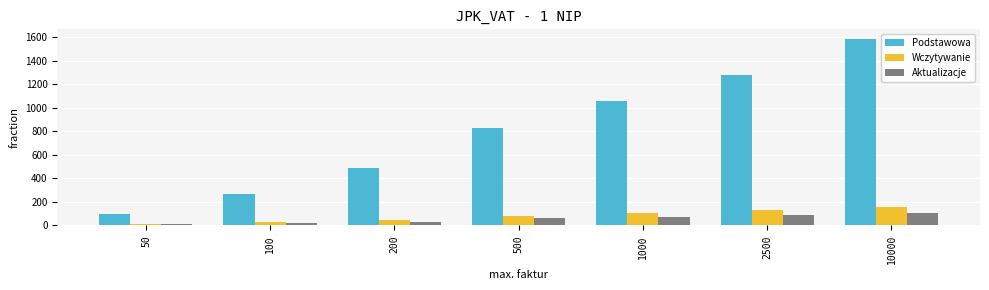

What are all the series names shown in the legend?

Podstawowa, Wczytywanie, Aktualizacje